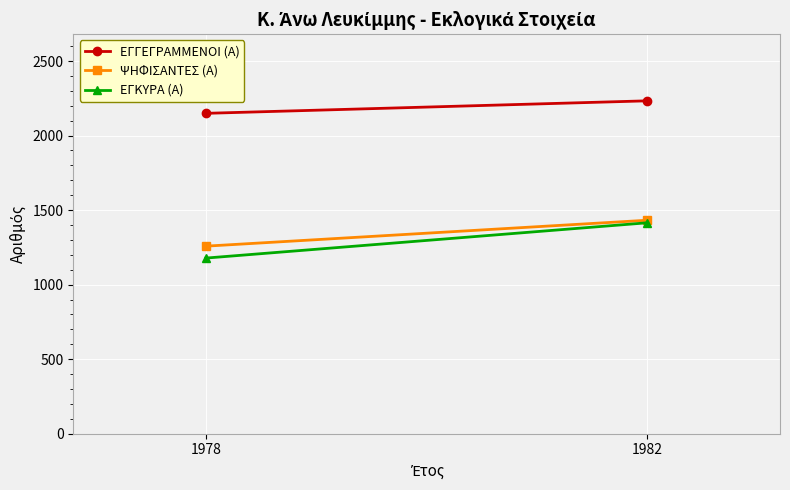

Read the ΕΓΓΕΓΡΑΜΜΕΝΟΙ (Α) value at 1982, to the nearest 5.

2235